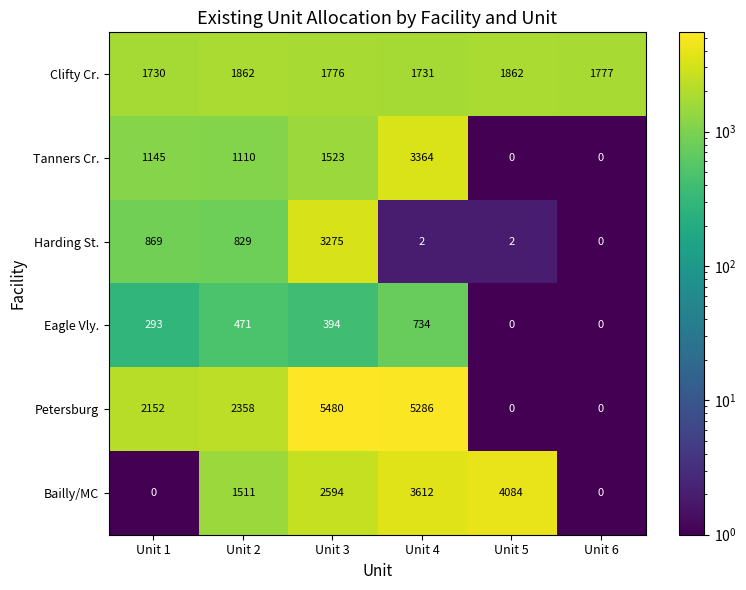

What is the total value across all series at Unit 2?

8141